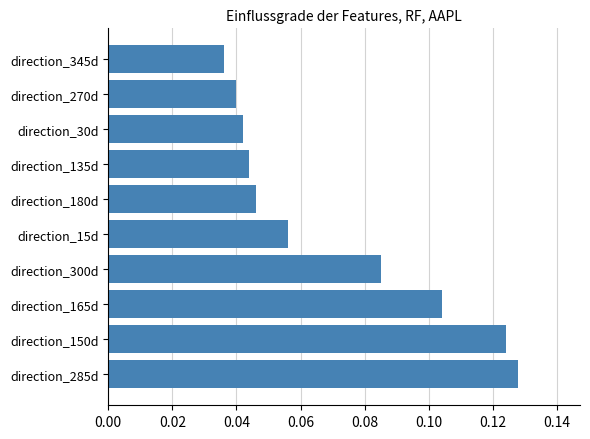

Rank the categories by value from lowest to highest.

direction_345d, direction_270d, direction_30d, direction_135d, direction_180d, direction_15d, direction_300d, direction_165d, direction_150d, direction_285d